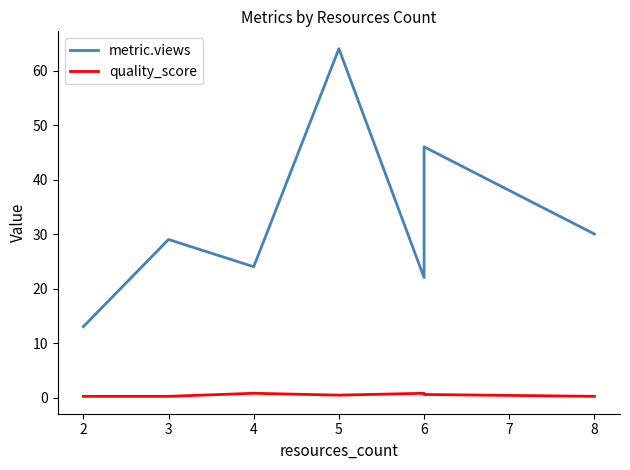

How many values in the metric.views series exceed 29?

3